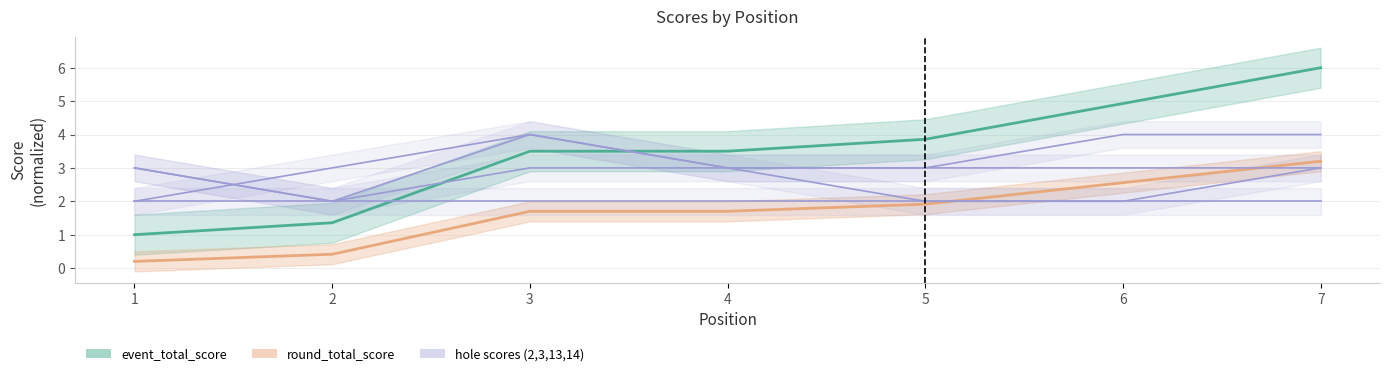

Which series changed the most between 6 and 7?

event_total_score